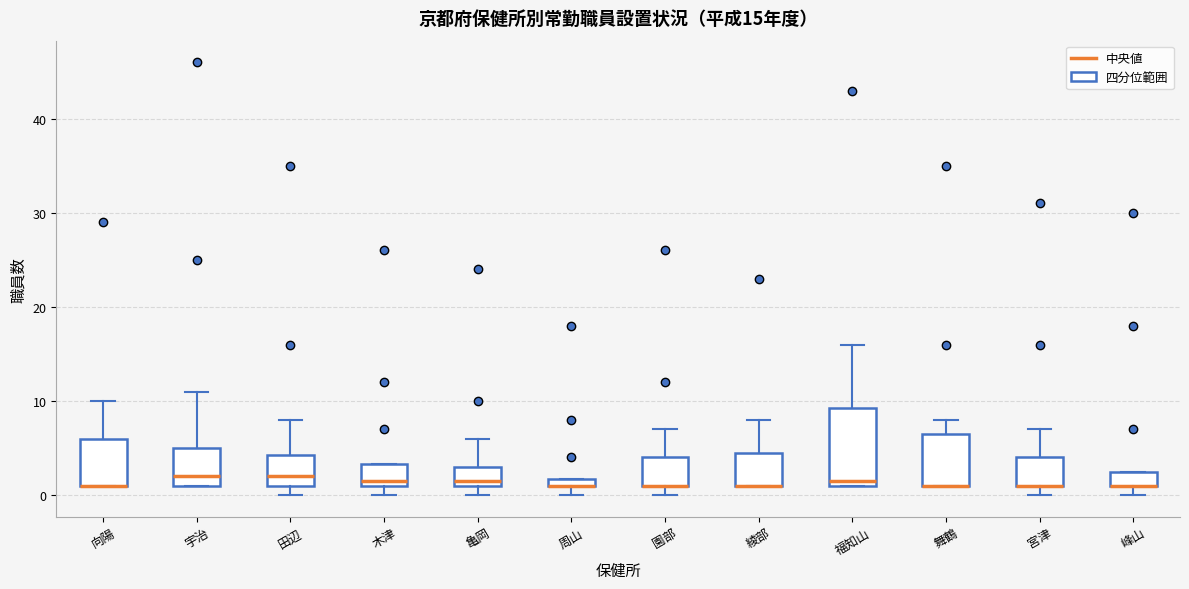

Which box is the tallest, from its lower edge to its upper edge?

福知山